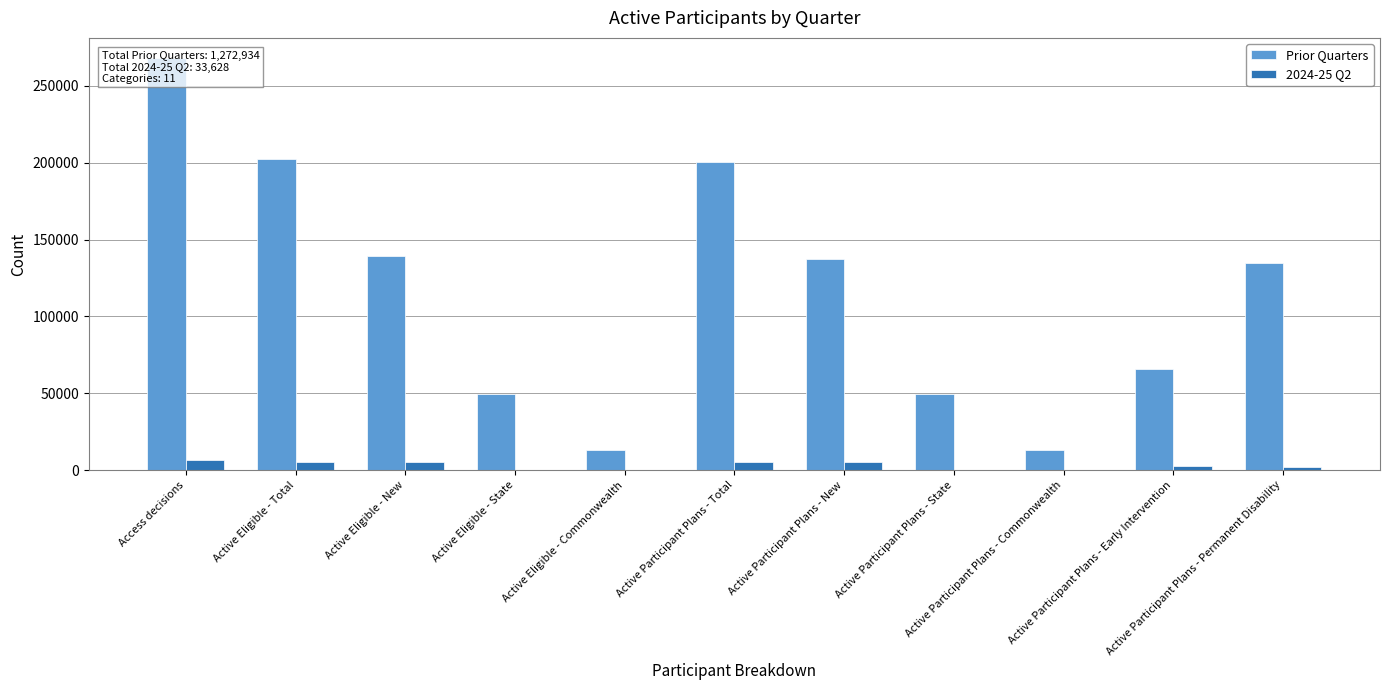

What is the sum of all 2024-25 Q2 values?

33628